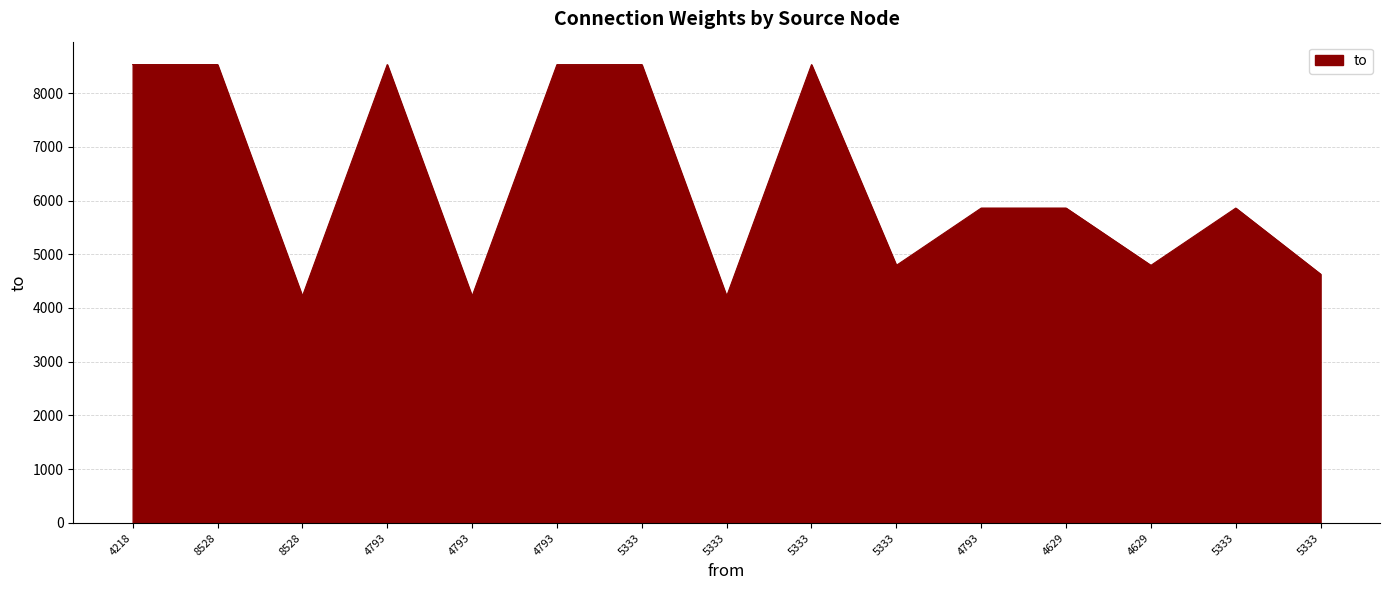

How many values are below 5859?

6